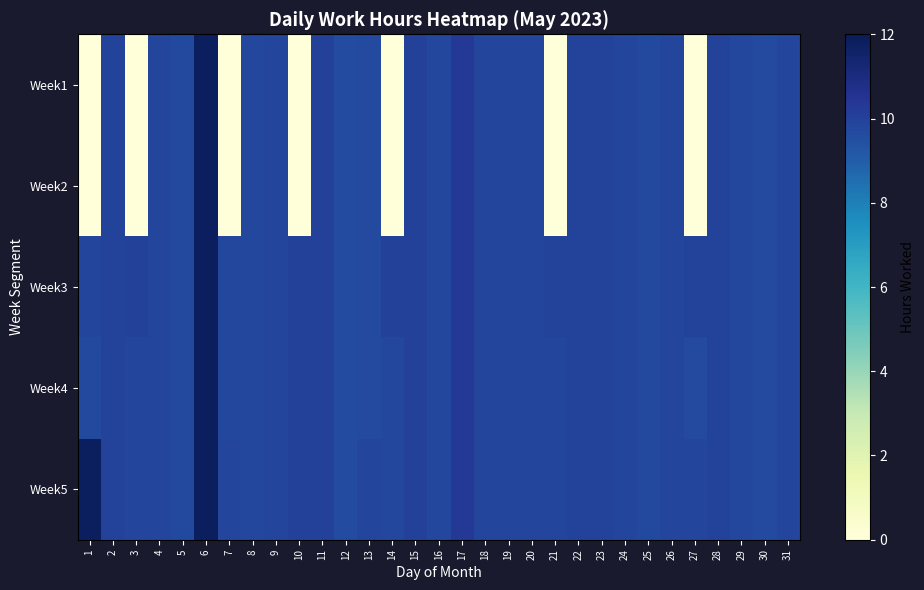

Which category has the highest value across all series?

6